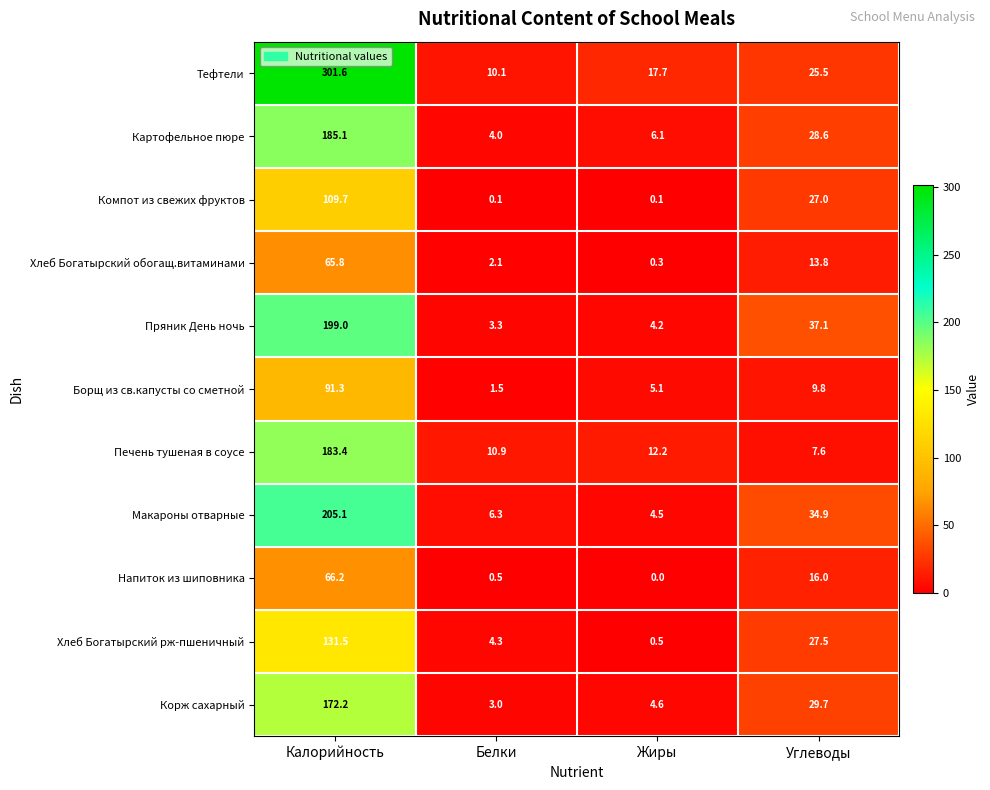

Count the number of categories in the chart.

4